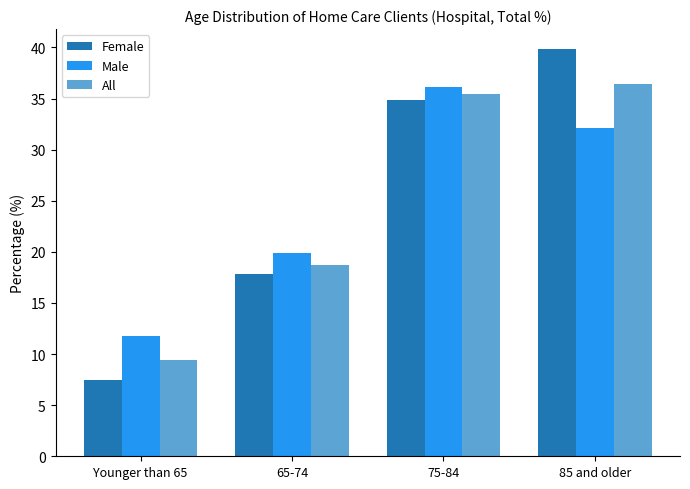

Is the value of All at 75-84 greater than the value of Female at Younger than 65?

Yes